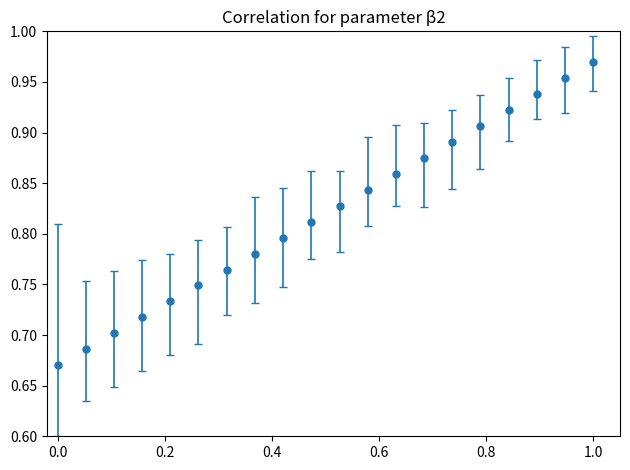

What is the sum of all values?

16.4